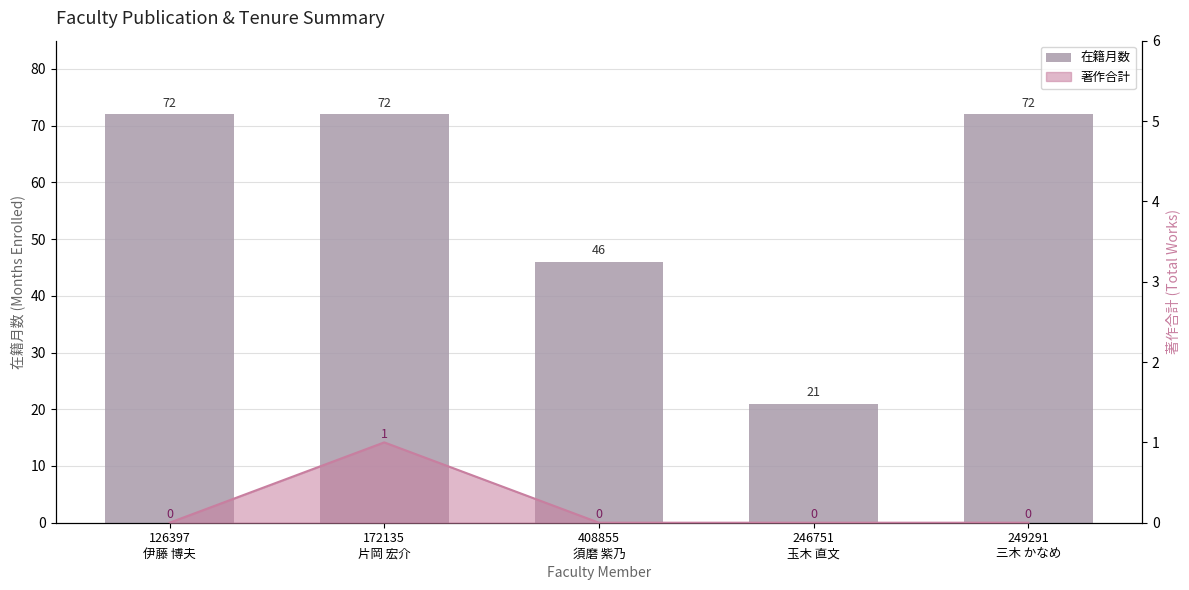

Does the chart contain any negative values?

No